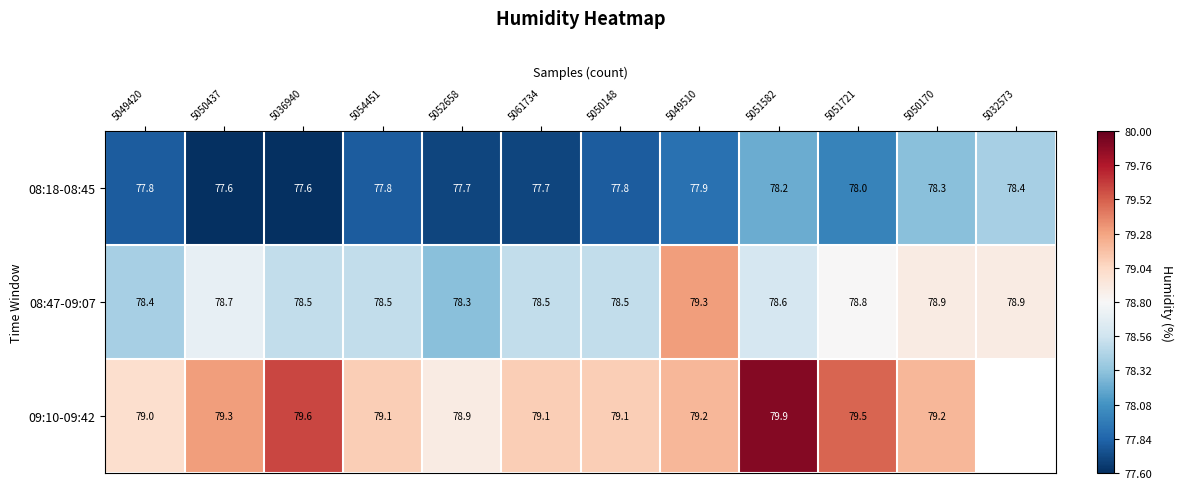

The value of 08:18-08:45 at 5049420 is -0.6. True or false?

False